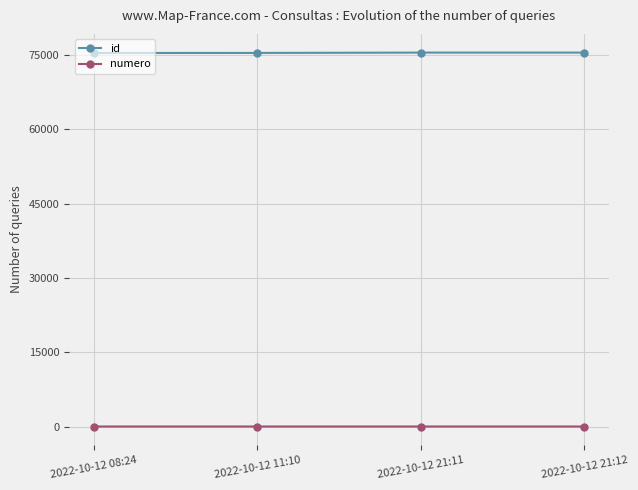

What is the highest value of the id series?

75482